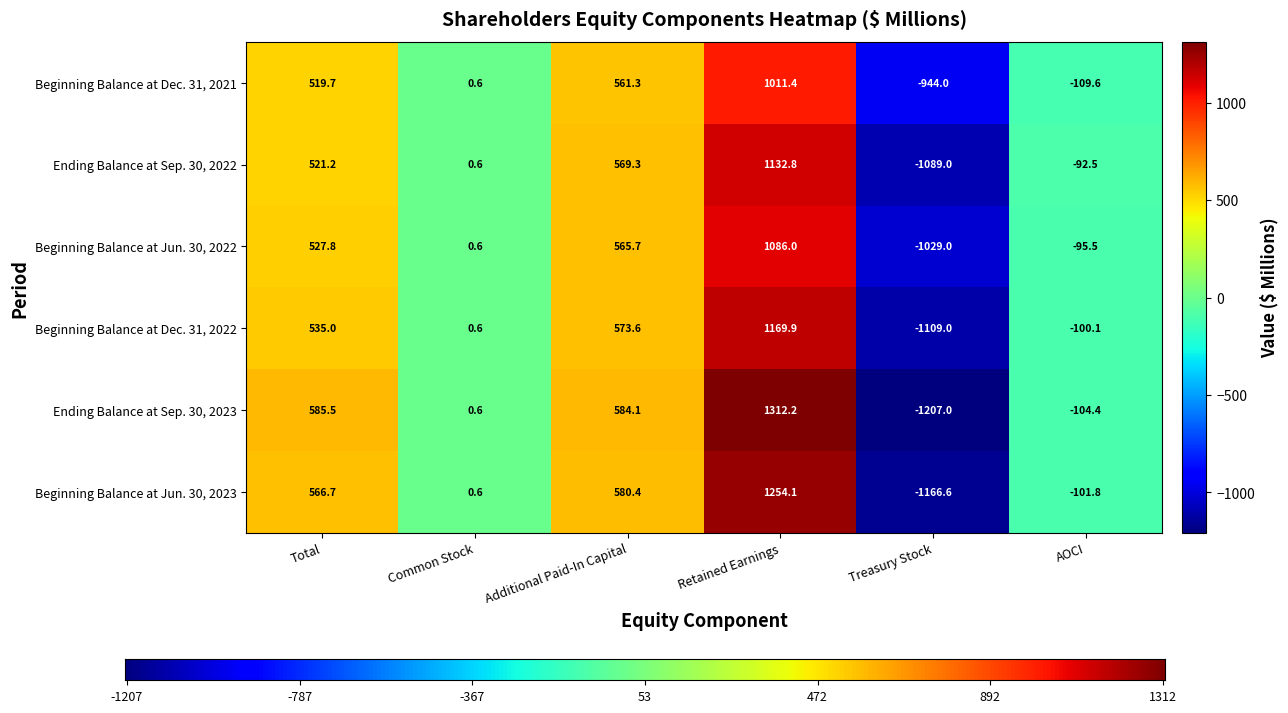

What is the greatest value displayed?

1312.2